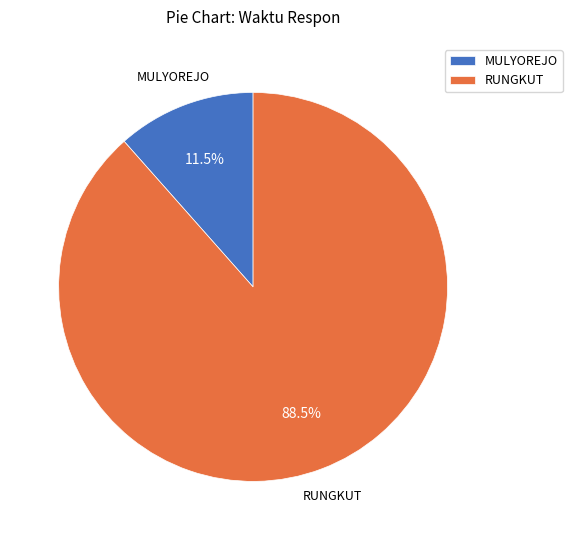

Does any single category account for the majority?

Yes